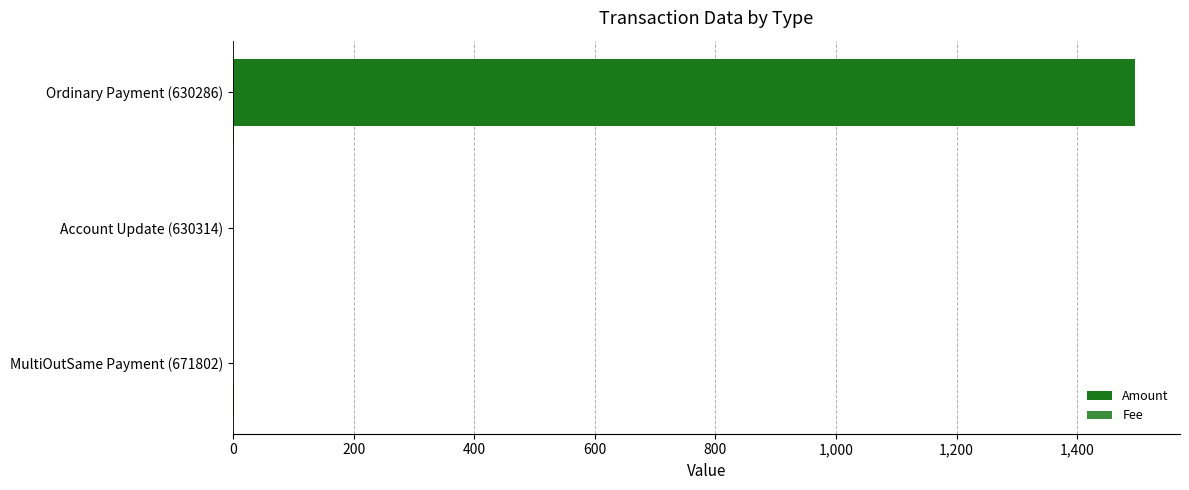

How many distinct data groups are displayed?

2